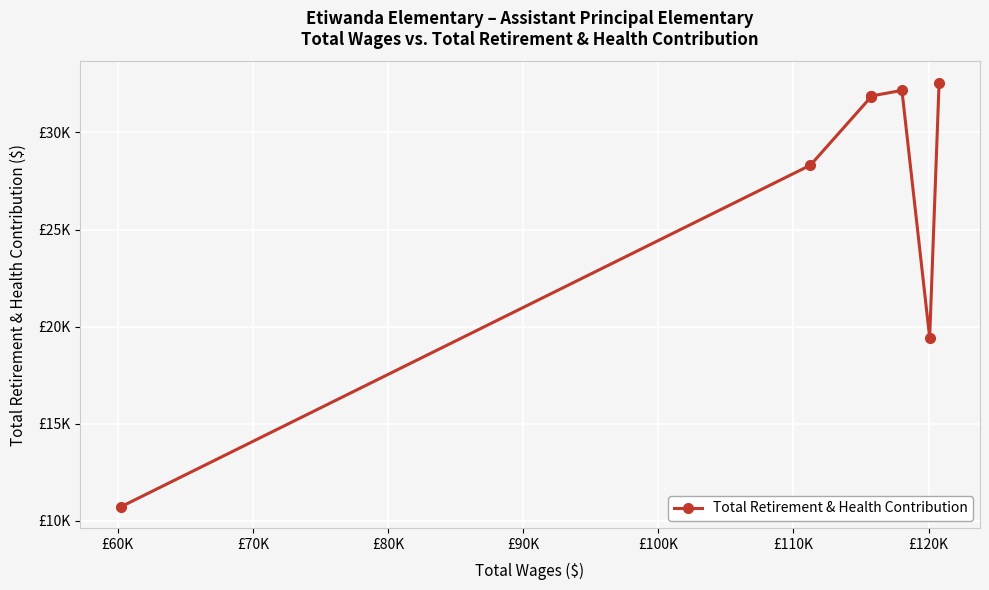

Does the chart display data point markers on the line(s)?

Yes